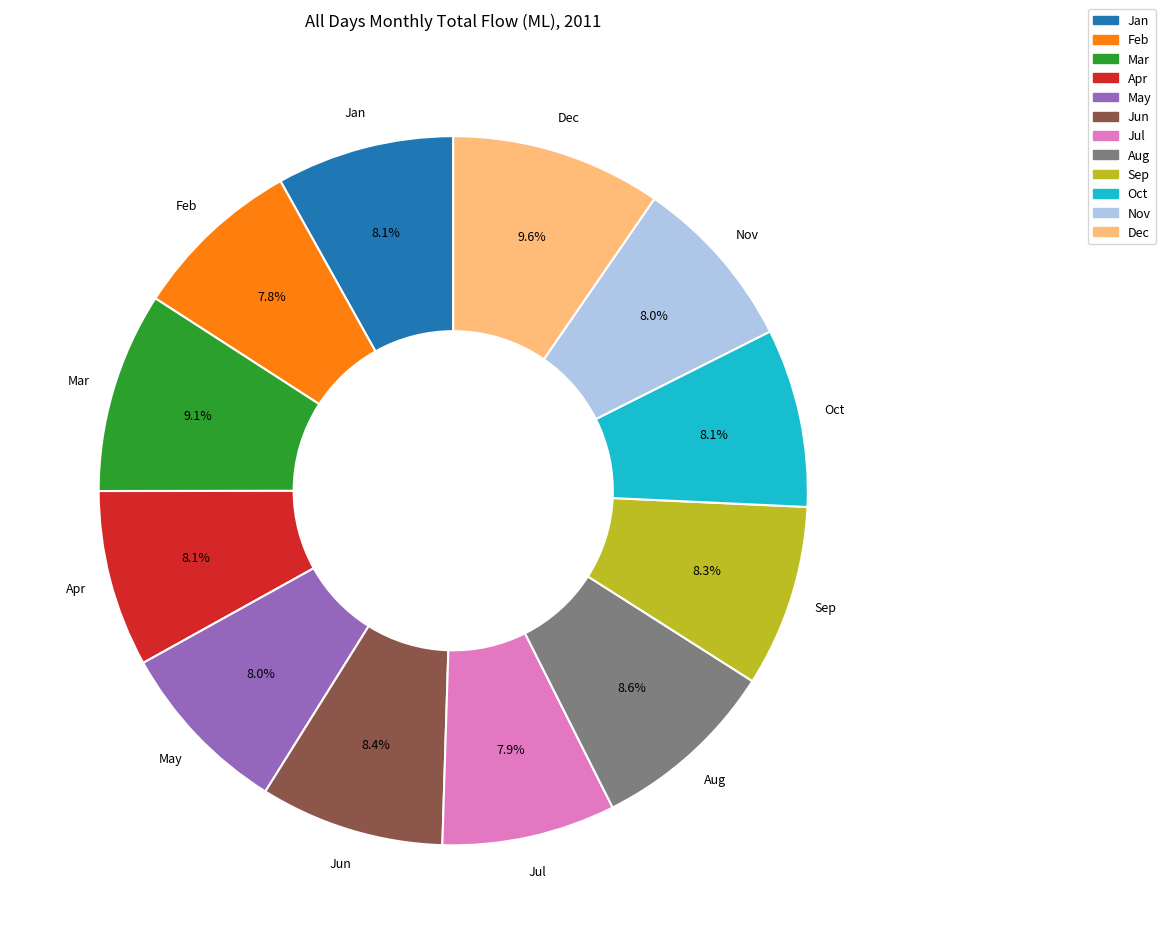

To the nearest percent, what is the average slice percentage?

8%